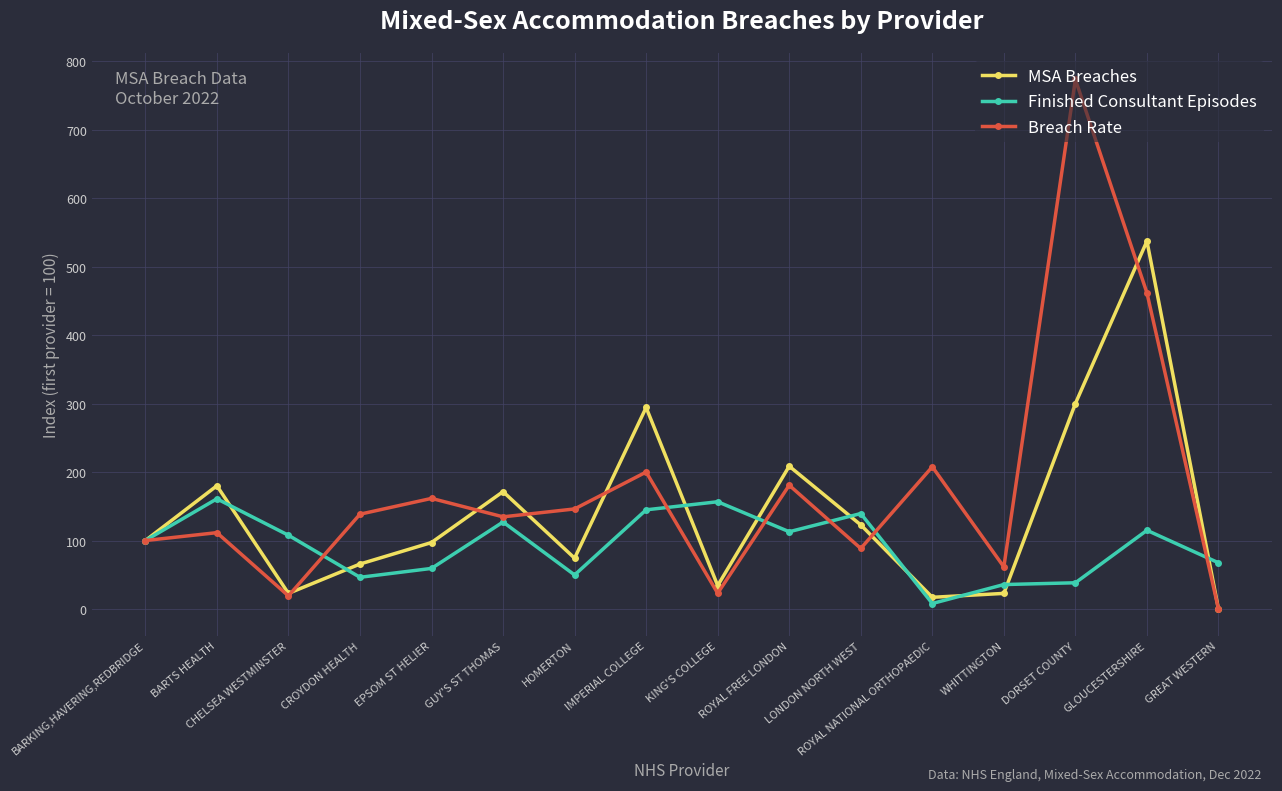

Does the chart have visible grid lines?

Yes